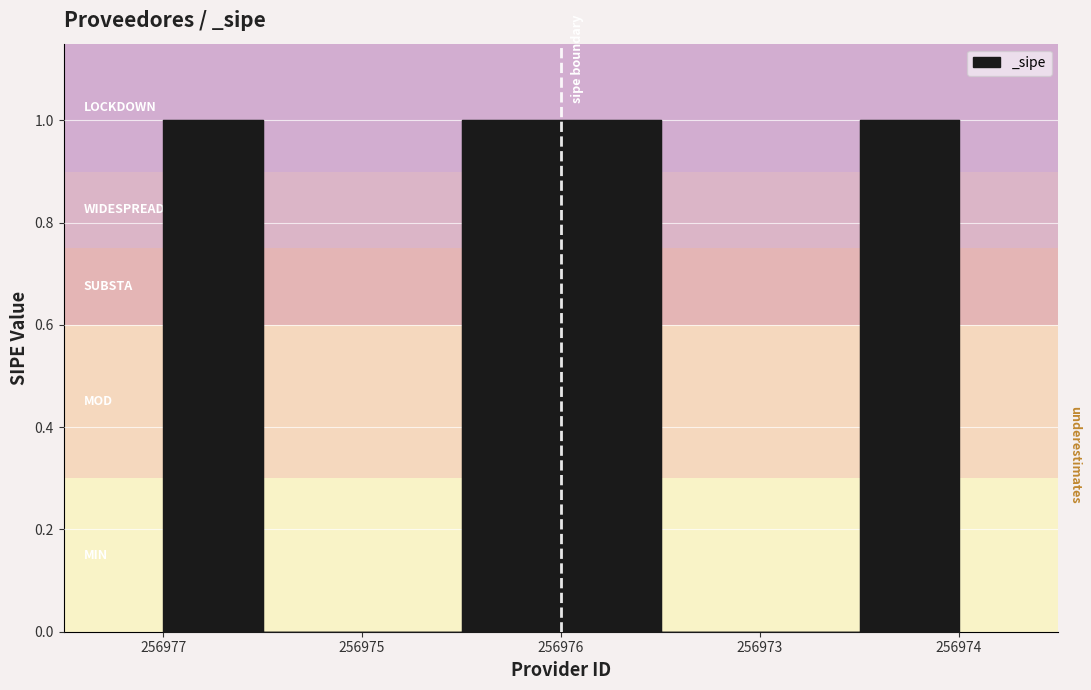

How many lines are shown in the chart?

1